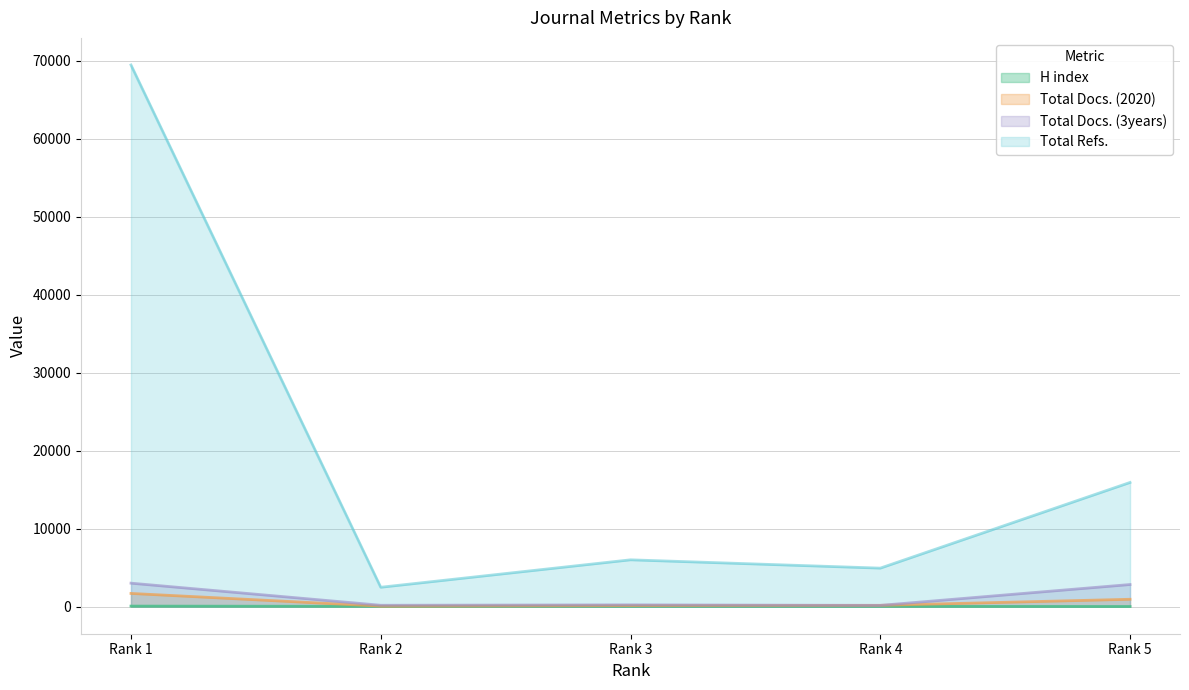

True or false: Total Docs. (3years) and H index intersect in this chart.

False